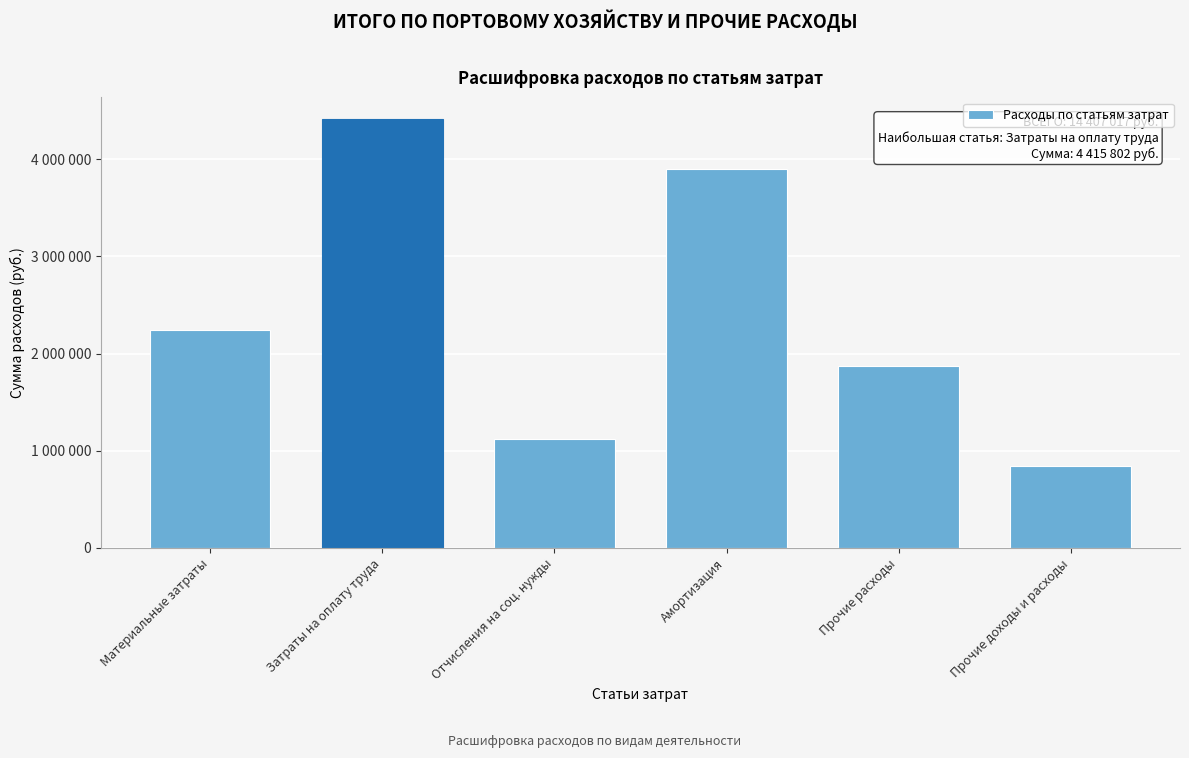

Are the bars horizontal?

No